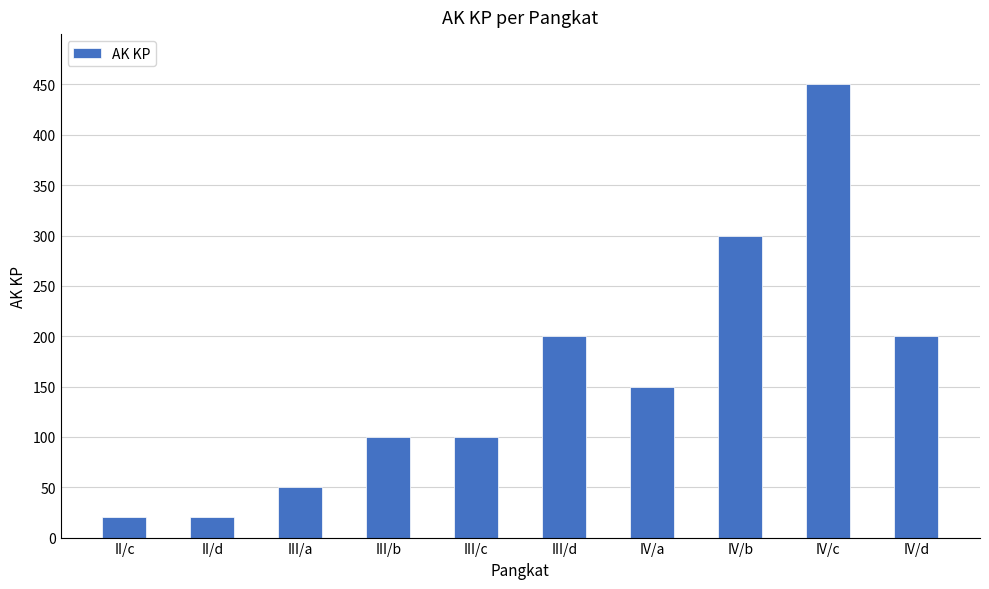

Which label corresponds to the largest value in the chart?

IV/c